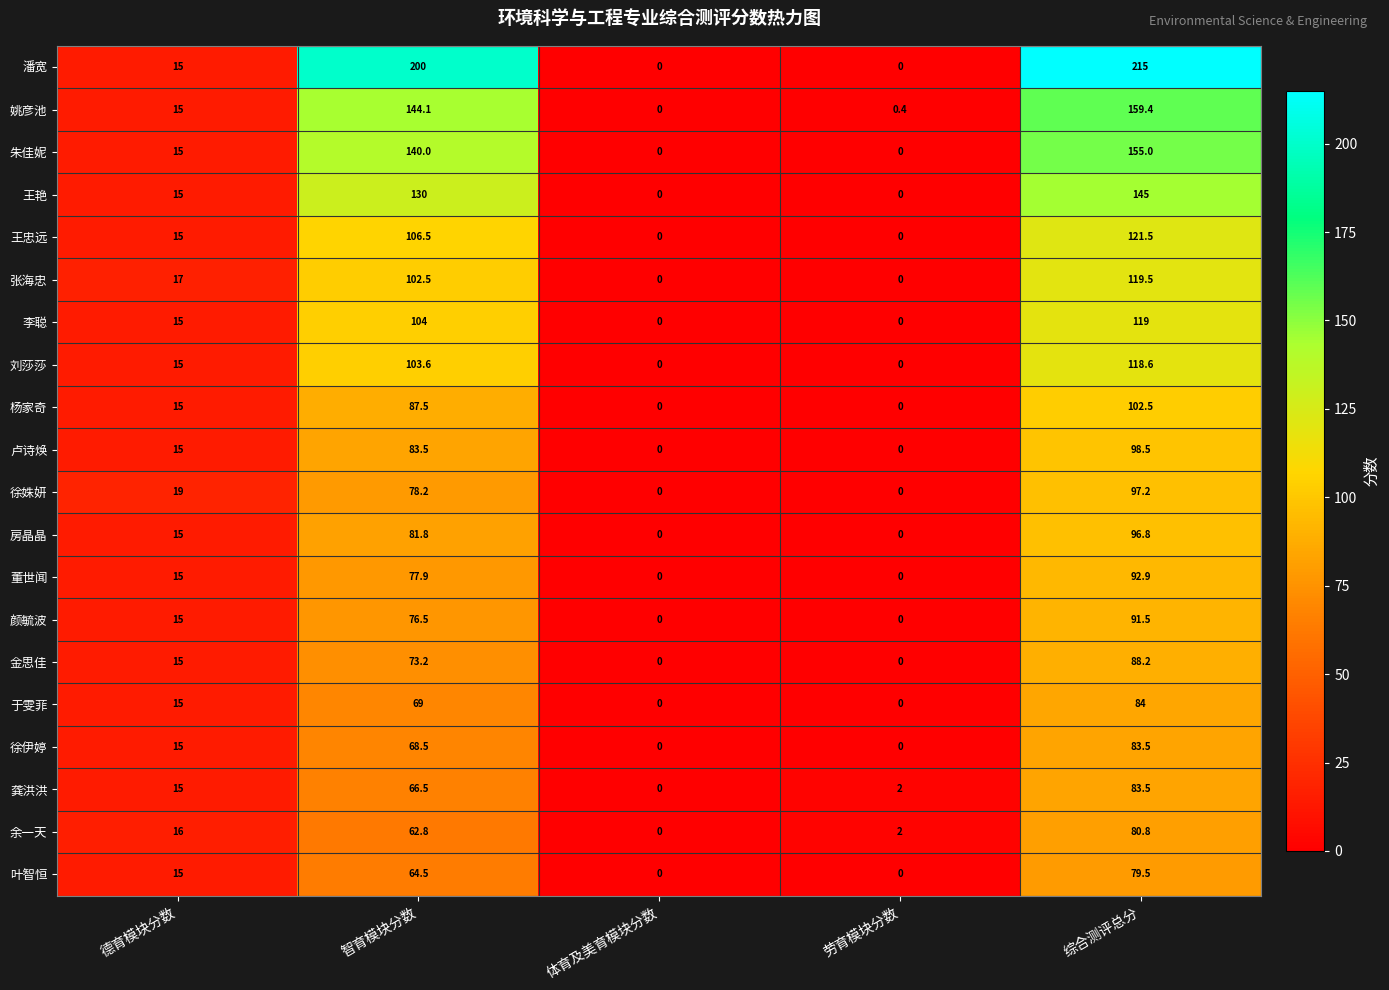

How many values in the 卢诗焕 series are below 15?

2